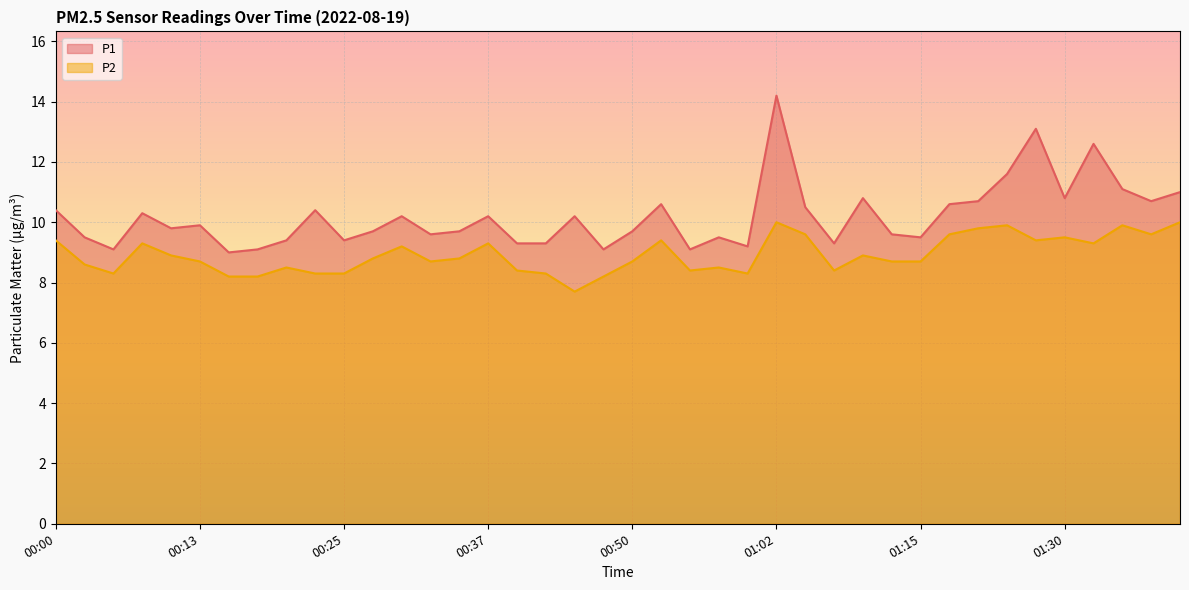

What is the difference between the maximum and minimum values in the P2 series?

2.3